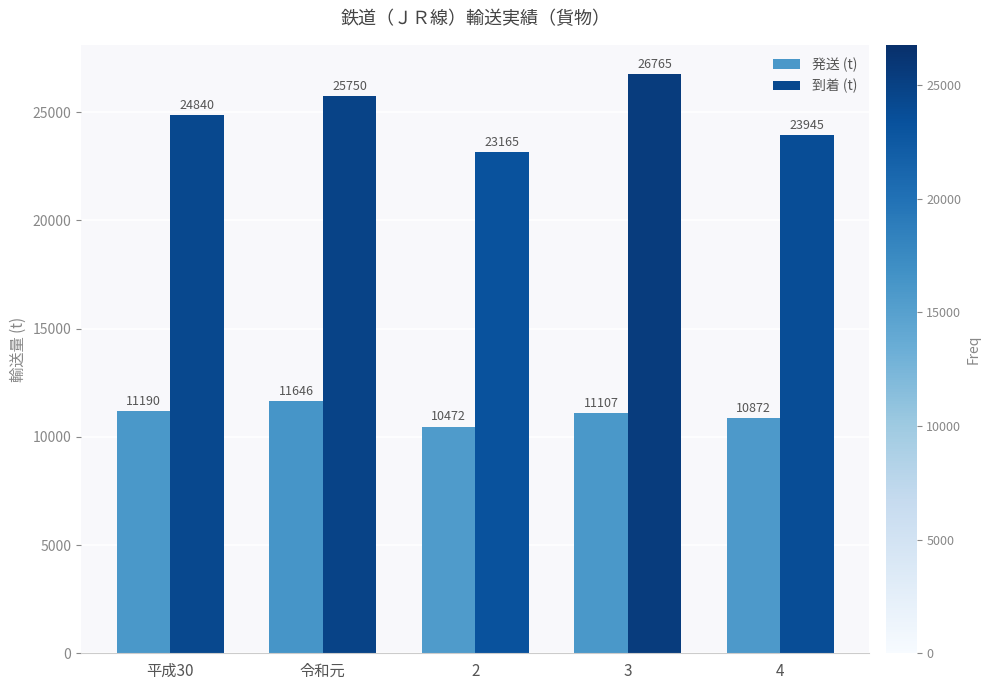

Rank the categories by 発送 (t) value from highest to lowest.

令和元, 平成30, 3, 4, 2